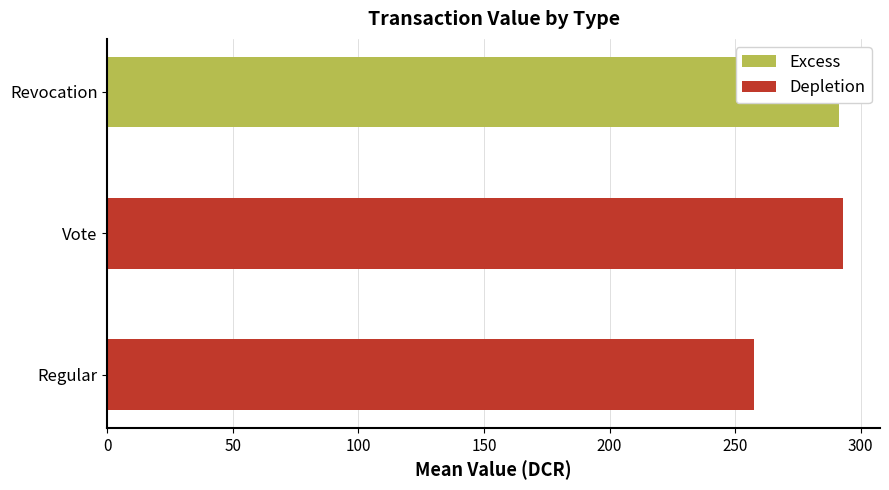

Which series has the largest total across all categories?

Depletion